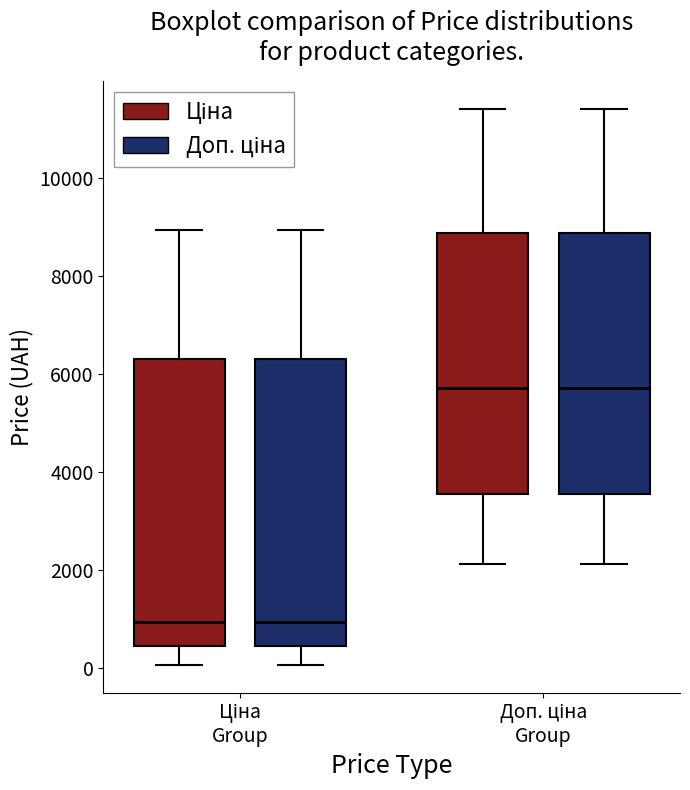

Reading left to right, transcribe this box plot: for each box, give where its median line is, the range the box spans, and where its two whiskers end, as read against the y-axis. The values are not printed on the chart, so give them approximately, as read against the axis.

Ціна Group (Ціна): median 1000, box 400 to 6400, whiskers 0 to 9000
Ціна Group (Доп. ціна): median 1000, box 400 to 6400, whiskers 0 to 9000
Доп. ціна Group (Ціна): median 5800, box 3600 to 8800, whiskers 2200 to 11400
Доп. ціна Group (Доп. ціна): median 5800, box 3600 to 8800, whiskers 2200 to 11400